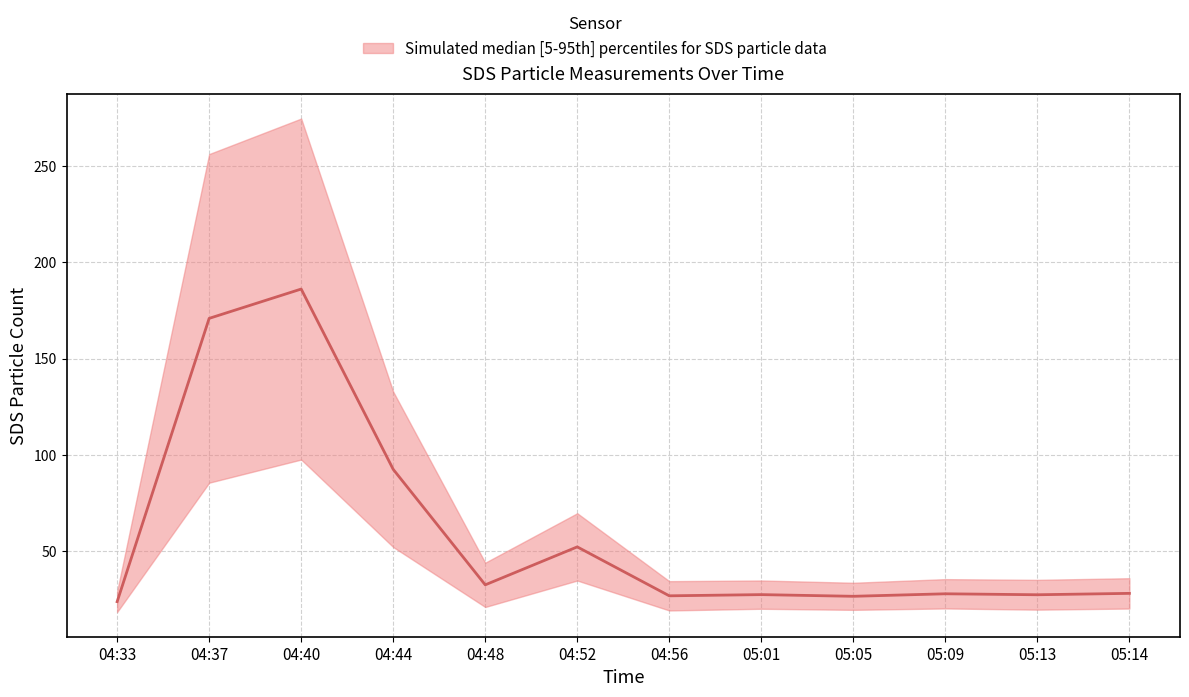

Reading right to left, transcribe all the data shown in this chart.

28.2	27.5	28.0	26.7	27.6	26.9	52.3	32.6	92.5	186.1	170.9	23.9